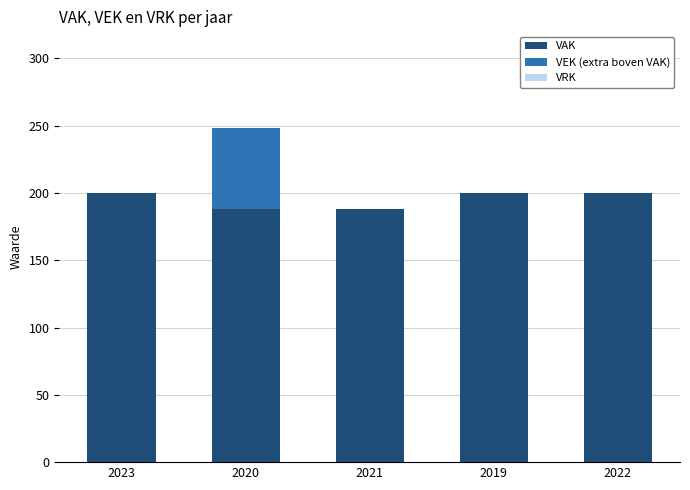

How many categories are shown in the chart?

5